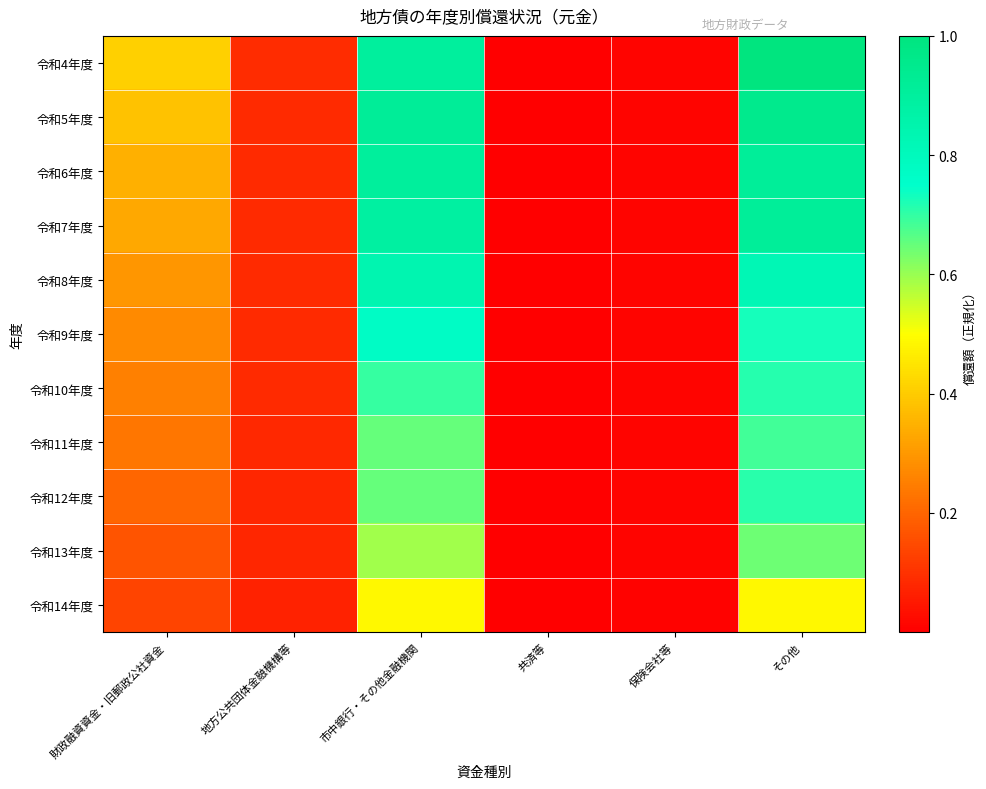

Reading right to left, what are all the values shown in this chart?

令和4年度: その他=1.0	保険会社等=0.0	共済等=0.0	市中銀行・その他金融機関=0.9	地方公共団体金融機構等=0.1	財政融資資金・旧郵政公社資金=0.4
令和5年度: その他=0.9	保険会社等=0.0	共済等=0.0	市中銀行・その他金融機関=0.9	地方公共団体金融機構等=0.1	財政融資資金・旧郵政公社資金=0.4
令和6年度: その他=0.9	保険会社等=0.0	共済等=0.0	市中銀行・その他金融機関=0.9	地方公共団体金融機構等=0.1	財政融資資金・旧郵政公社資金=0.3
令和7年度: その他=0.9	保険会社等=0.0	共済等=0.0	市中銀行・その他金融機関=0.9	地方公共団体金融機構等=0.1	財政融資資金・旧郵政公社資金=0.3
令和8年度: その他=0.8	保険会社等=0.0	共済等=0.0	市中銀行・その他金融機関=0.8	地方公共団体金融機構等=0.1	財政融資資金・旧郵政公社資金=0.3
令和9年度: その他=0.7	保険会社等=0.0	共済等=0.0	市中銀行・その他金融機関=0.8	地方公共団体金融機構等=0.1	財政融資資金・旧郵政公社資金=0.3
令和10年度: その他=0.7	保険会社等=0.0	共済等=0.0	市中銀行・その他金融機関=0.7	地方公共団体金融機構等=0.1	財政融資資金・旧郵政公社資金=0.3
令和11年度: その他=0.7	保険会社等=0.0	共済等=0.0	市中銀行・その他金融機関=0.7	地方公共団体金融機構等=0.1	財政融資資金・旧郵政公社資金=0.2
令和12年度: その他=0.7	保険会社等=0.0	共済等=0.0	市中銀行・その他金融機関=0.7	地方公共団体金融機構等=0.1	財政融資資金・旧郵政公社資金=0.2
令和13年度: その他=0.6	保険会社等=0.0	共済等=0.0	市中銀行・その他金融機関=0.6	地方公共団体金融機構等=0.1	財政融資資金・旧郵政公社資金=0.2
令和14年度: その他=0.5	保険会社等=0.0	共済等=0.0	市中銀行・その他金融機関=0.5	地方公共団体金融機構等=0.1	財政融資資金・旧郵政公社資金=0.1